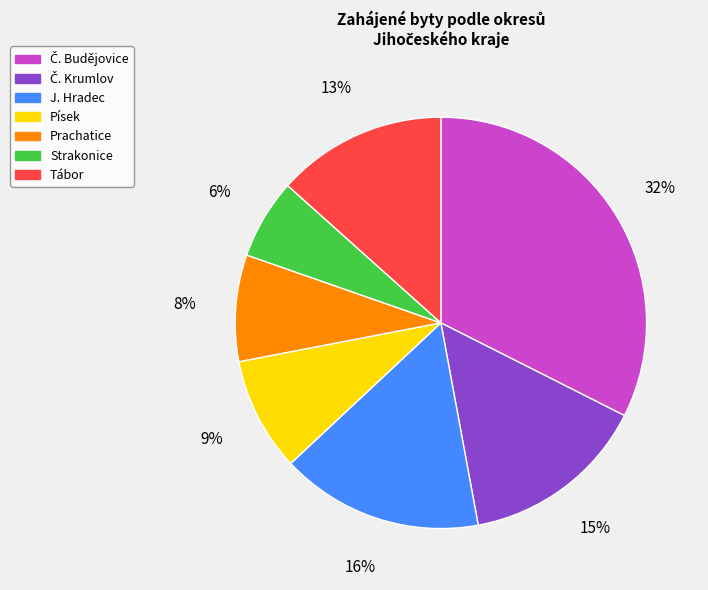

The Strakonice slice represents 1% of the pie. True or false?

False